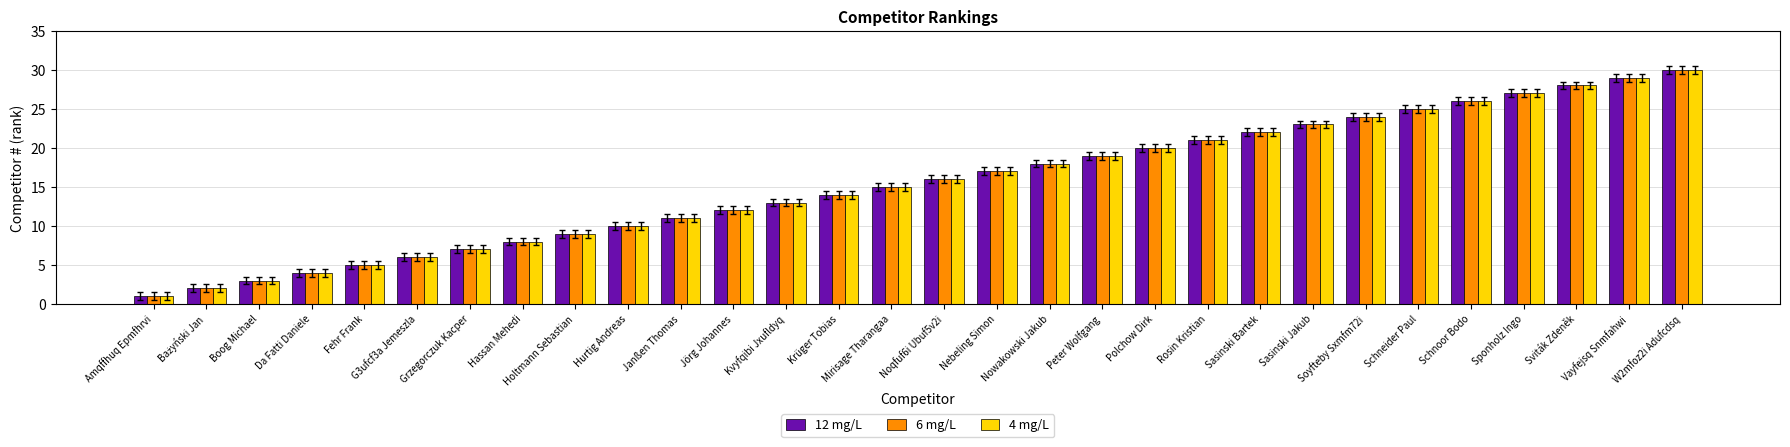

Is the value of 6 mg/L at Grzegorczuk Kacper greater than the value of 4 mg/L at Sviták Zdeněk?

No